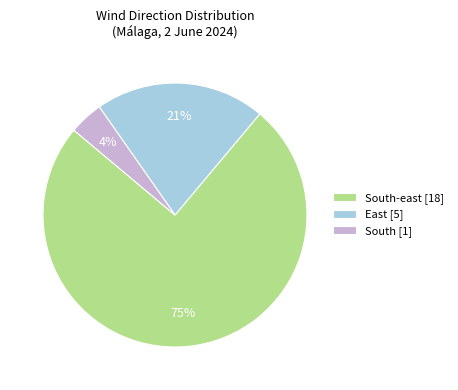

Is it true that East [5] is 15% of the pie?

False